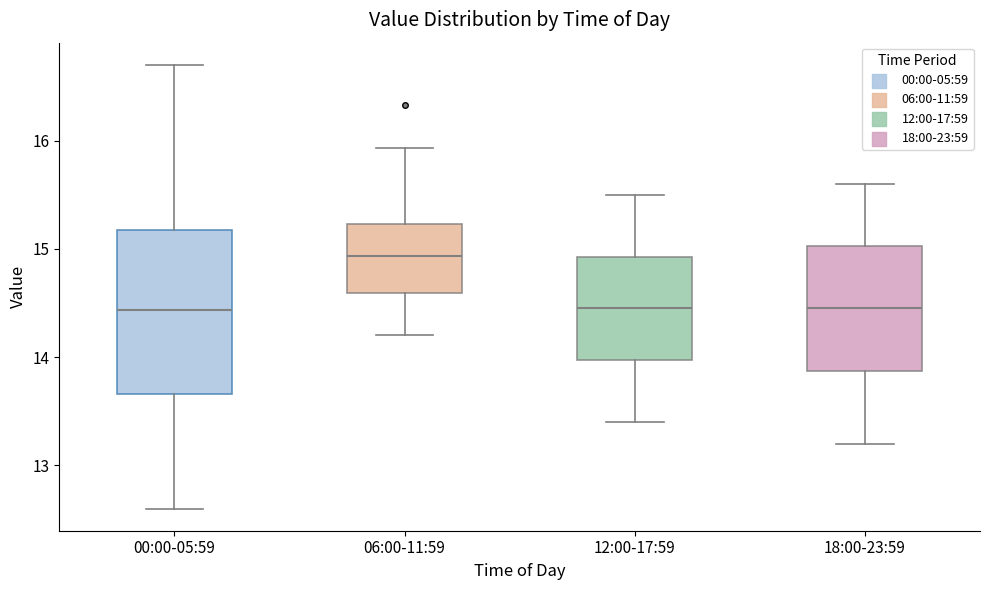

Where does the upper whisker of the box for 00:00-05:59 end on the y-axis? The values are not printed on the chart, so give them approximately, as read against the axis.

16.7